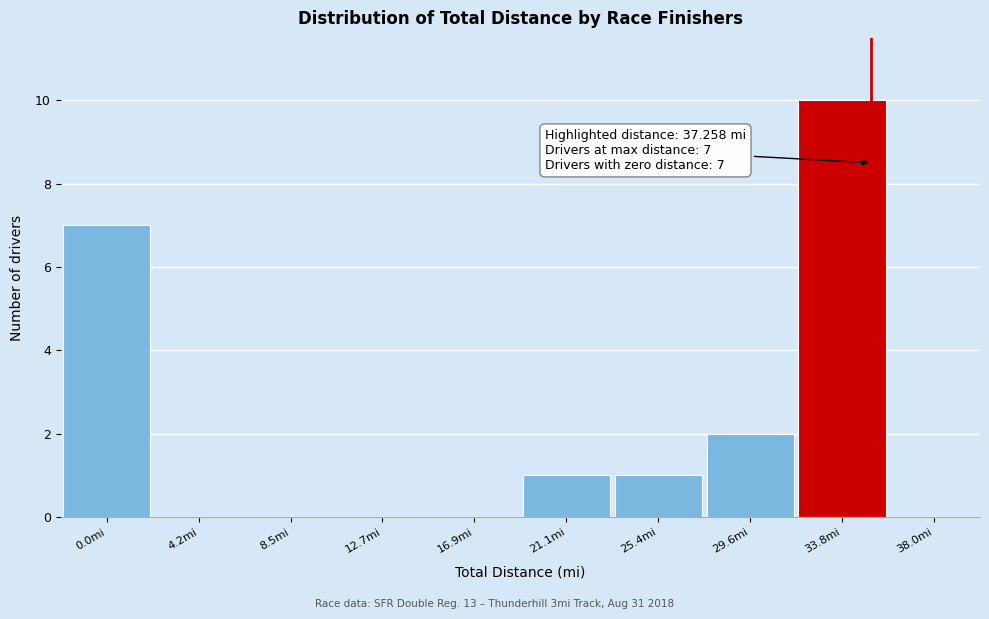

Reading left to right, list all the values displayed in this chart.

0.0mi=7	4.2mi=0	8.5mi=0	12.7mi=0	16.9mi=0	21.1mi=1	25.4mi=1	29.6mi=2	33.8mi=10	38.0mi=0